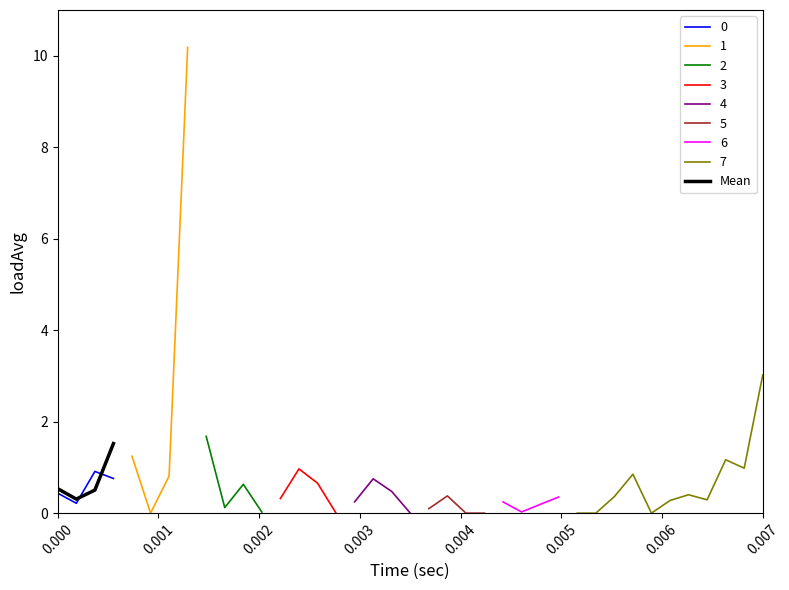

What is the value of the 1st point from the left?

0.5